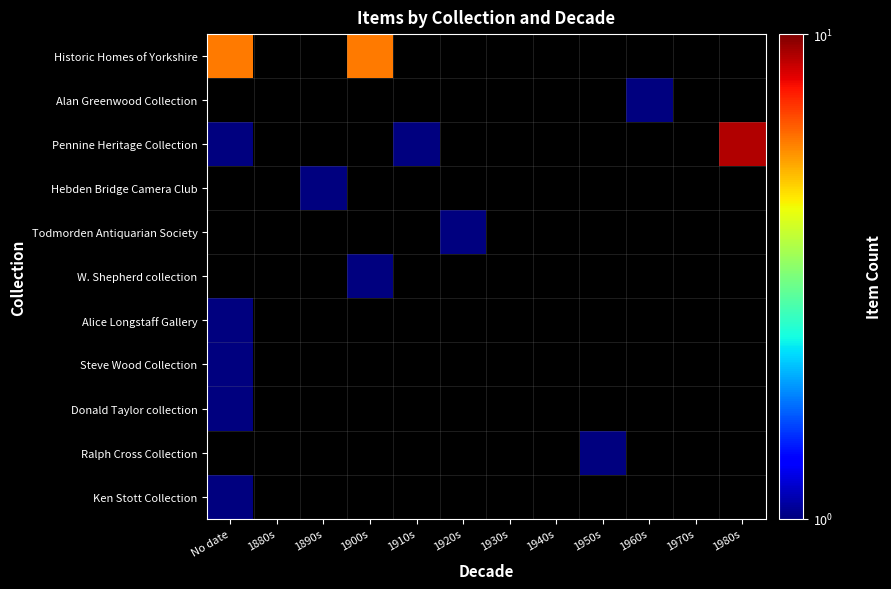

At how many categories does at least one series exceed 5?

3